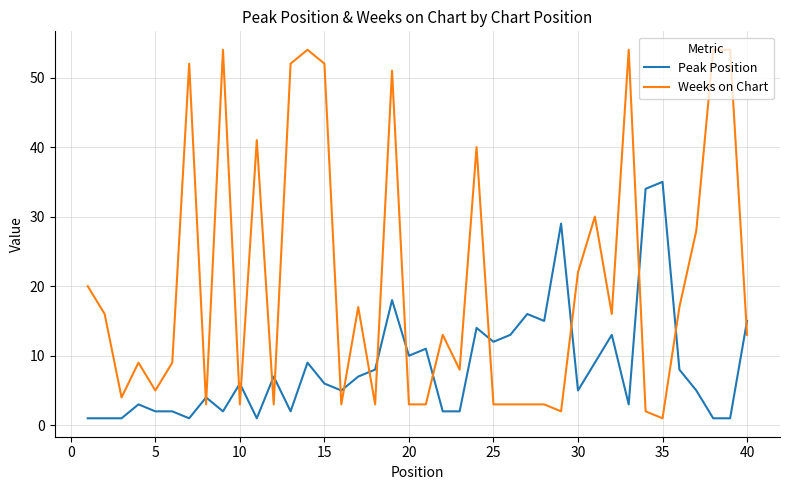

Rank the series by their maximum value, from lowest to highest.

Peak Position, Weeks on Chart